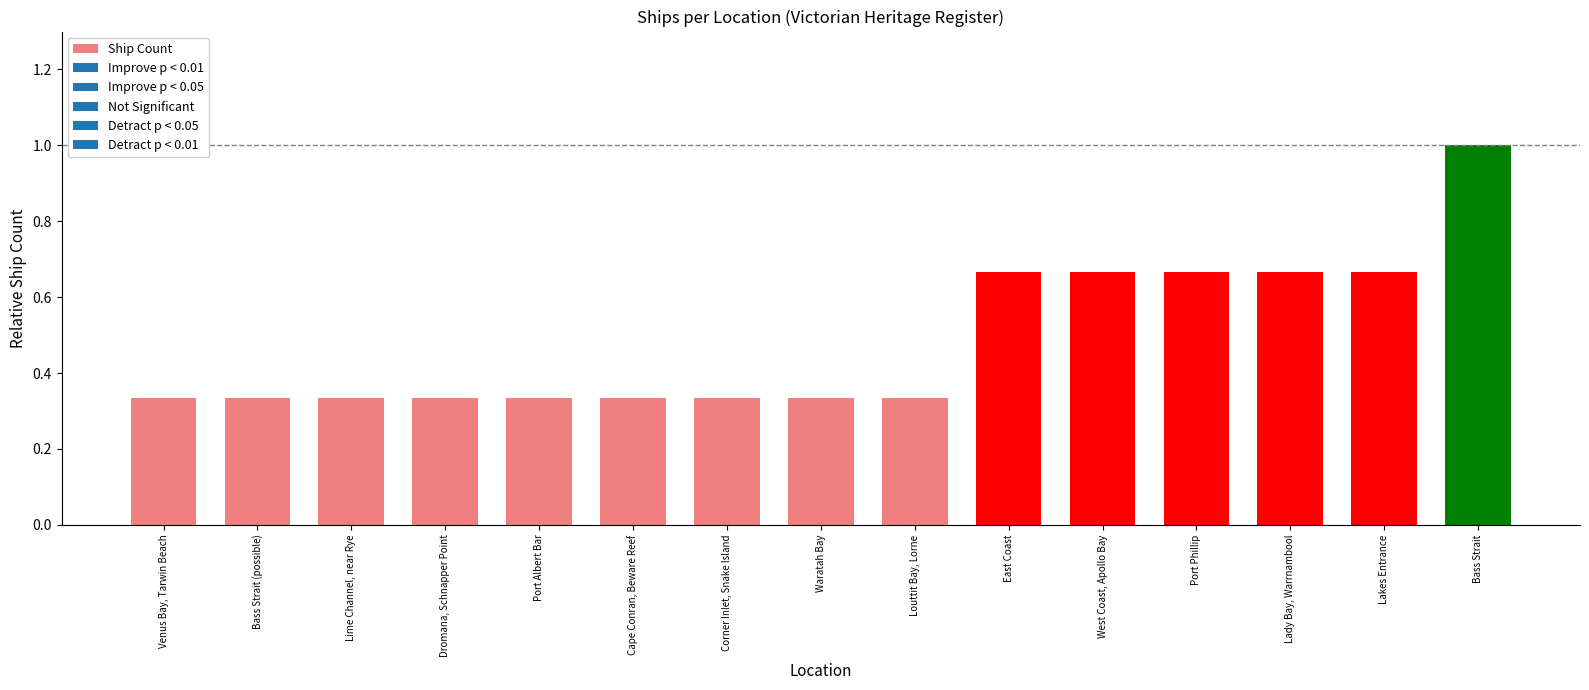

Is it true that the value at Cape Conran, Beware Reef is 0.5?

False